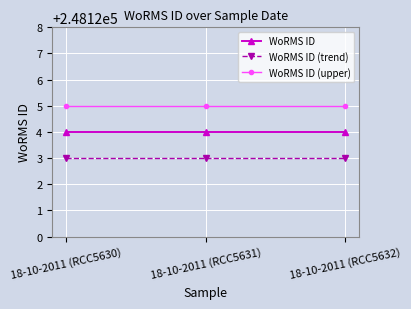

Is the value of WoRMS ID (trend) at 18-10-2011 (RCC5631) greater than the value of WoRMS ID (upper) at 18-10-2011 (RCC5631)?

No